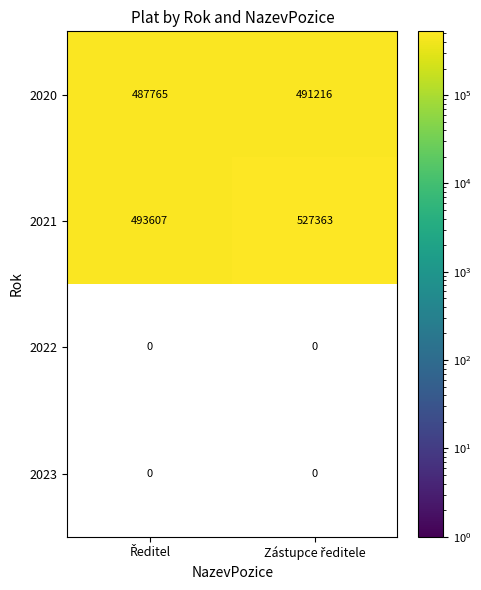

What is the difference between the maximum and minimum values in the 2020 series?

3451